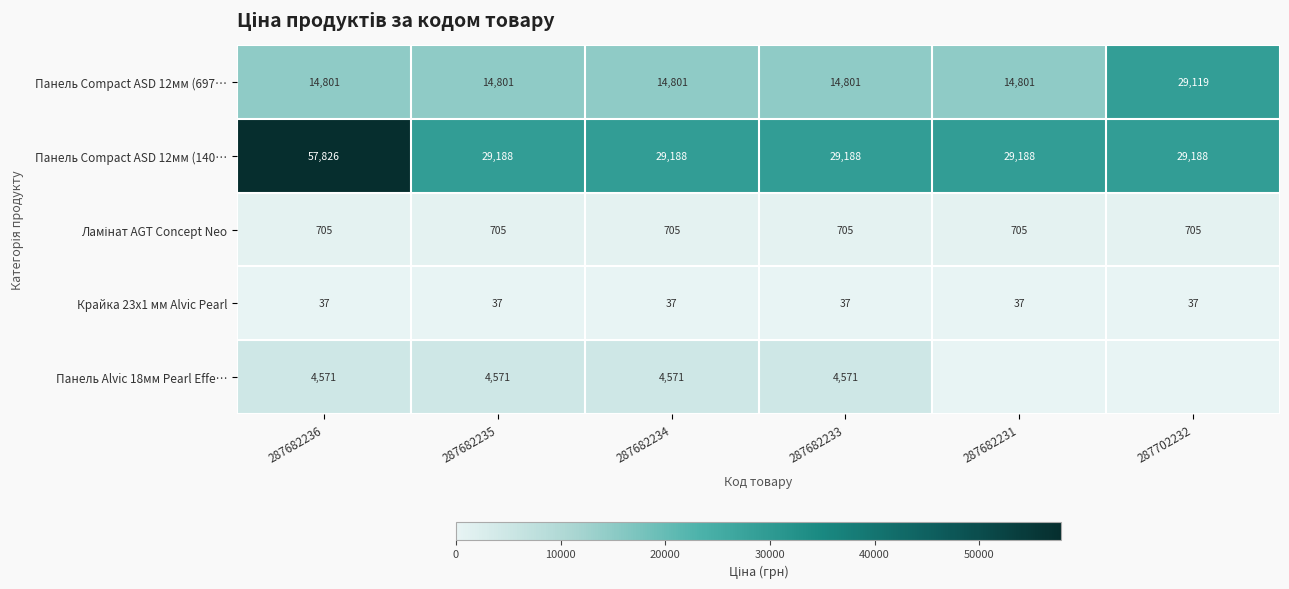

The Панель Compact ASD 12мм (140… series shows 49283.3 at 287702232. True or false?

False